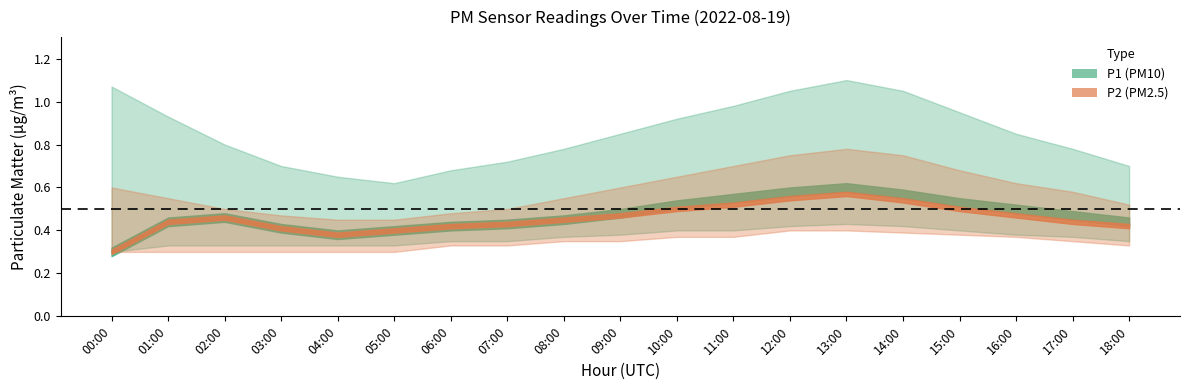

Count the number of categories in the chart.

19